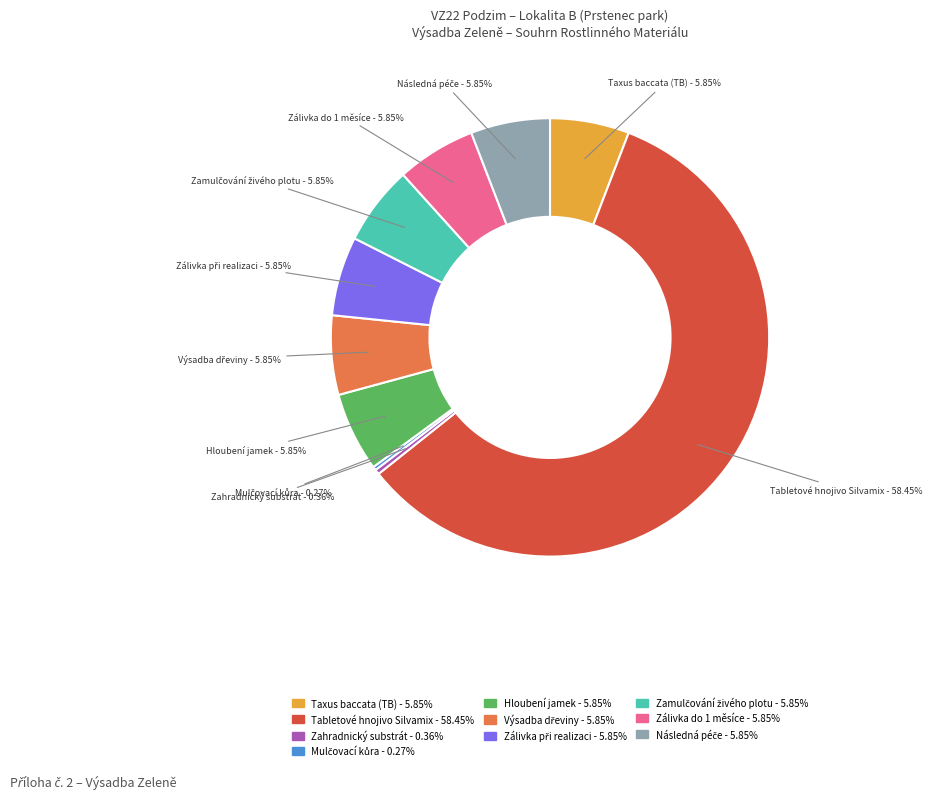

Which category has the biggest portion of the pie?

Tabletové hnojivo Silvamix